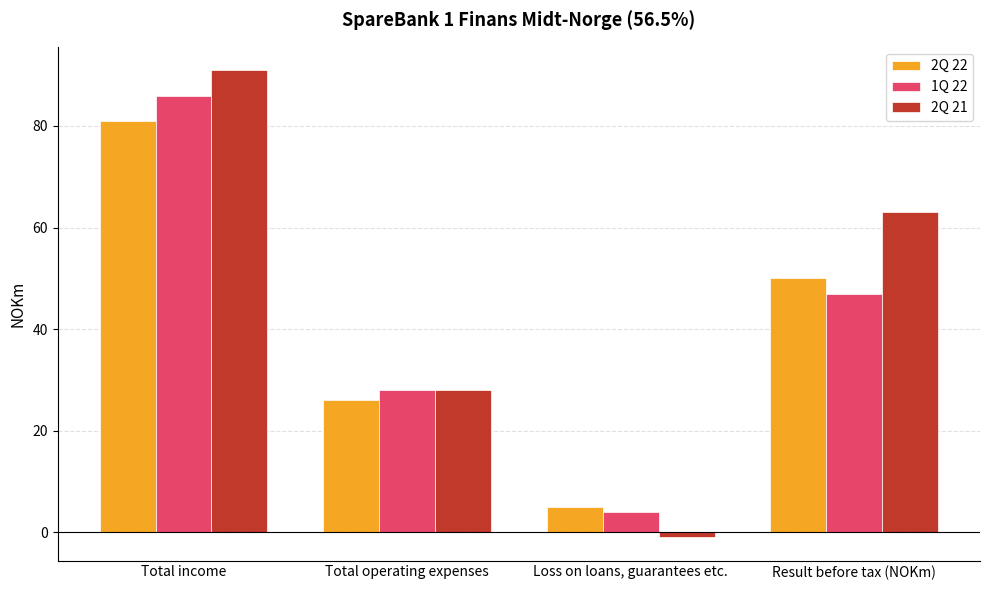

Which series changed the most between Total income and Result before tax (NOKm)?

1Q 22